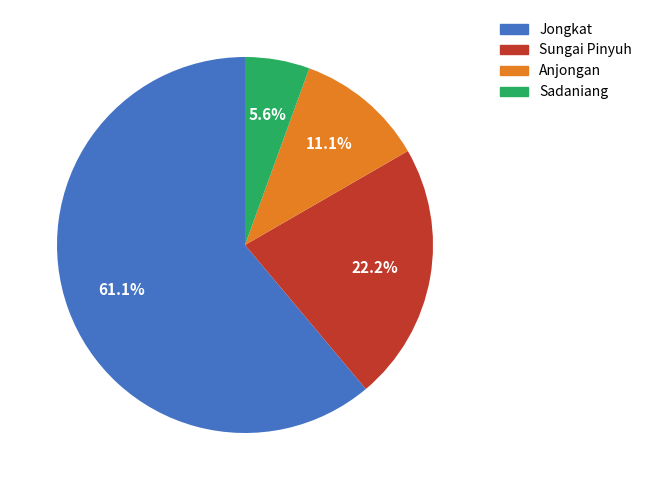

Is there any slice that represents more than half of the pie?

Yes